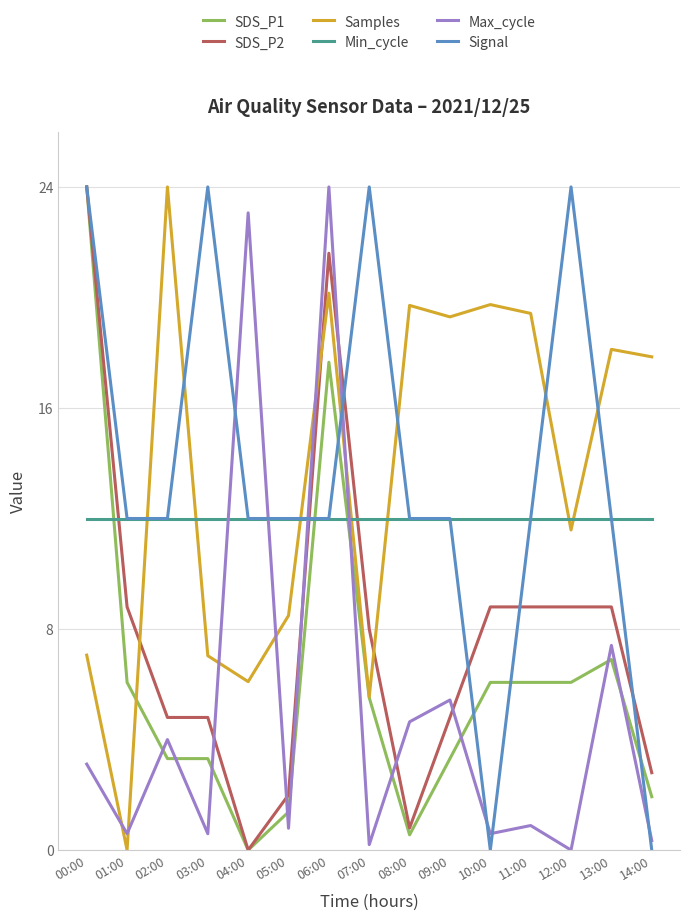

True or false: Min_cycle and SDS_P2 intersect in this chart.

True